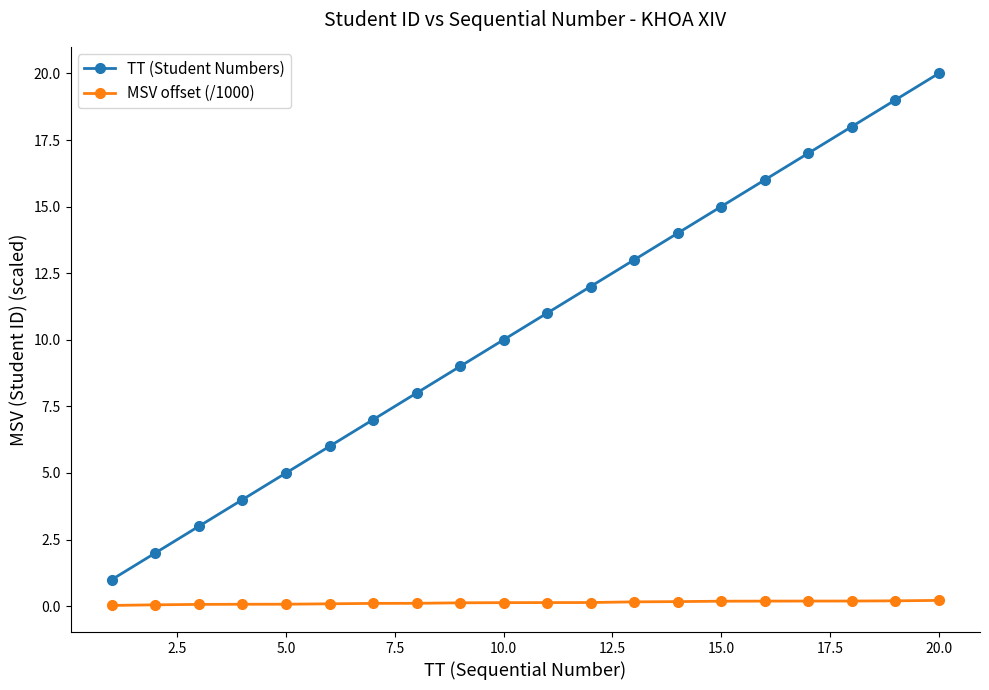

What is the greatest value displayed?

20.0